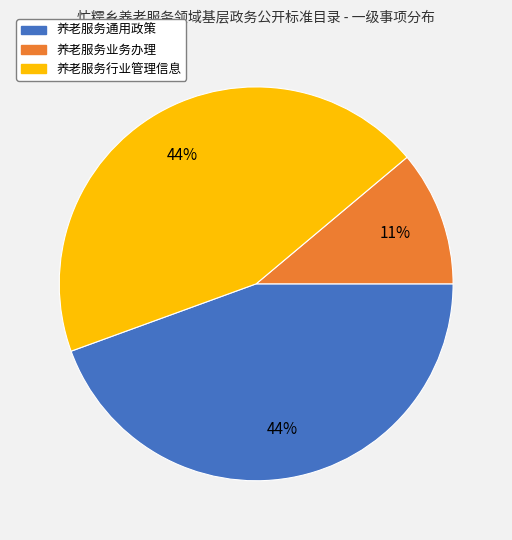

Does 养老服务行业管理信息 account for over 50% of the chart?

No